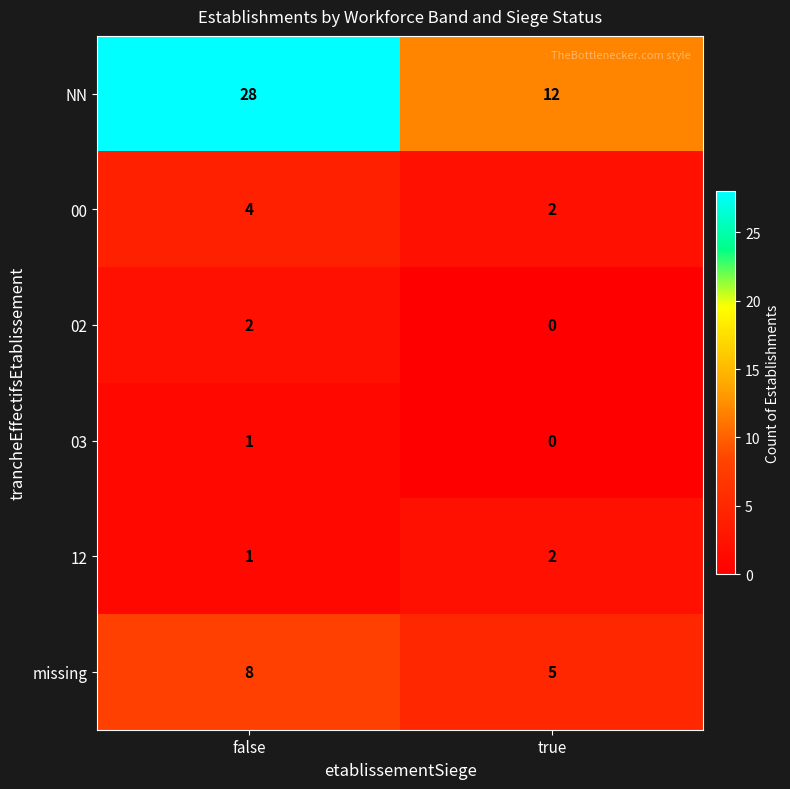

What is the spread (max minus min) of values at true?

12